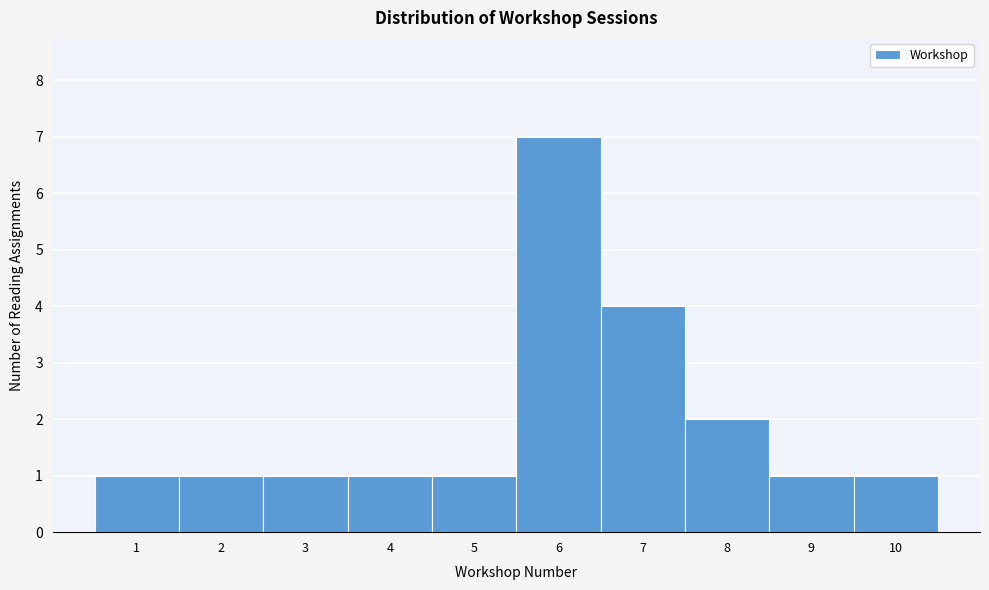

Reading left to right, list every bar in this chart as the range it spans on the x-axis followed by its height. The values are not printed on the chart, so give them approximately, as read against the axis.

0.5 to 1.5: 1
1.5 to 2.5: 1
2.5 to 3.5: 1
3.5 to 4.5: 1
4.5 to 5.5: 1
5.5 to 6.5: 7
6.5 to 7.5: 4
7.5 to 8.5: 2
8.5 to 9.5: 1
9.5 to 10.5: 1